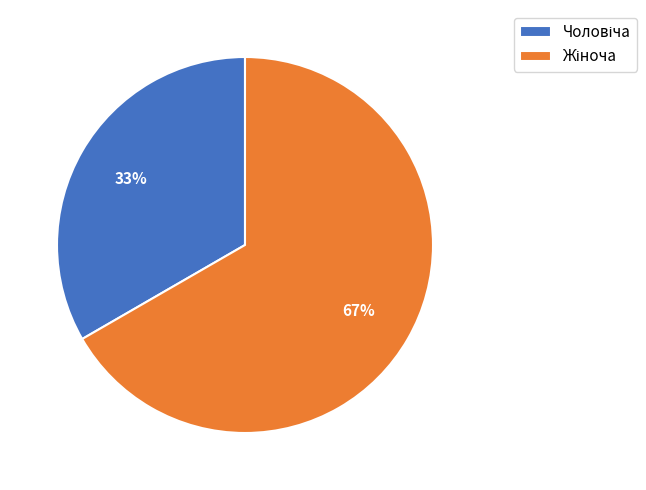

To the nearest percent, what is the average slice percentage?

50%